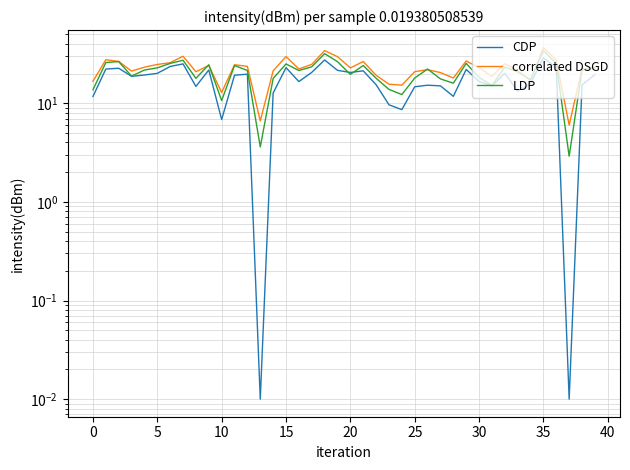

Rank the series by their average value, from lowest to highest.

CDP, LDP, correlated DSGD